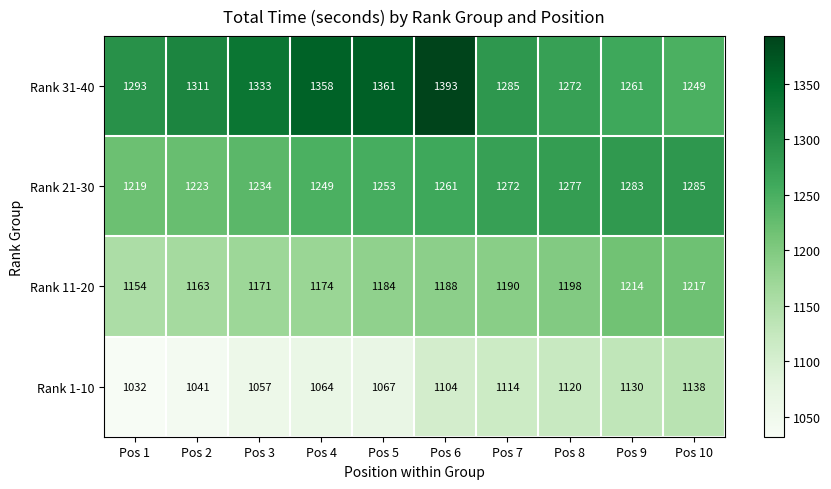

What is the sum of the Rank 11-20 values at Pos 5 and Pos 4?

2358